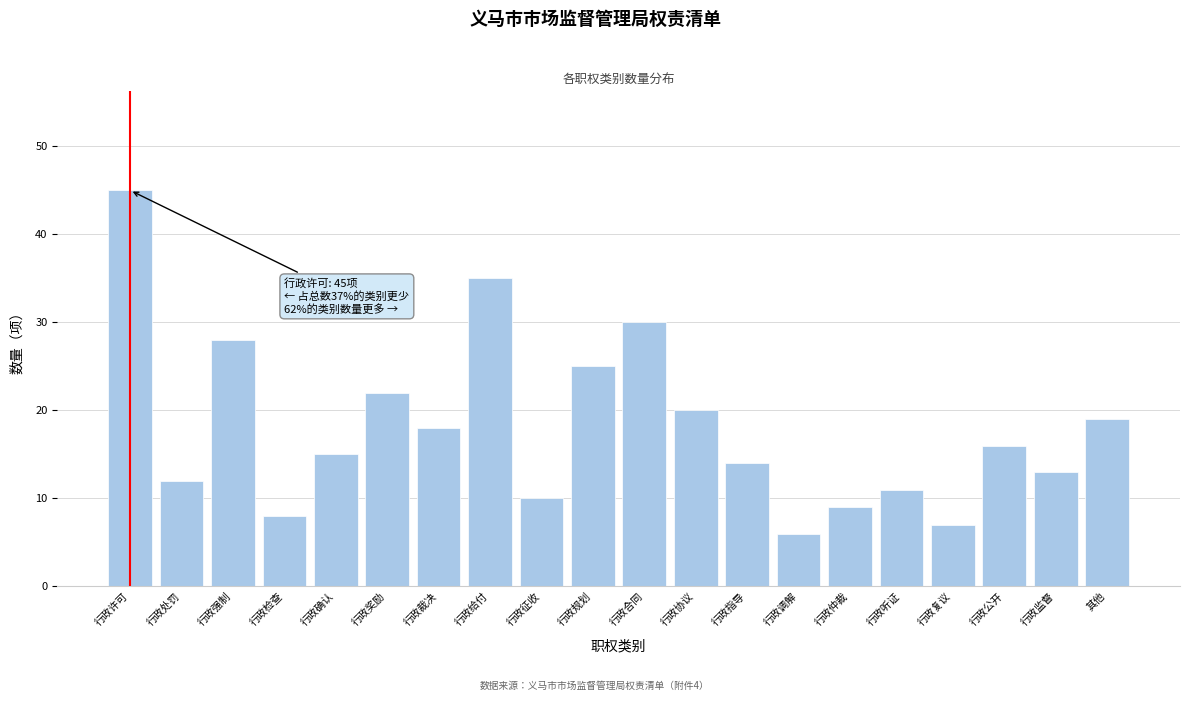

Reading left to right, list all the values displayed in this chart.

行政许可=45	行政处罚=12	行政强制=28	行政检查=8	行政确认=15	行政奖励=22	行政裁决=18	行政给付=35	行政征收=10	行政规划=25	行政合同=30	行政协议=20	行政指导=14	行政调解=6	行政仲裁=9	行政听证=11	行政复议=7	行政公开=16	行政监督=13	其他=19